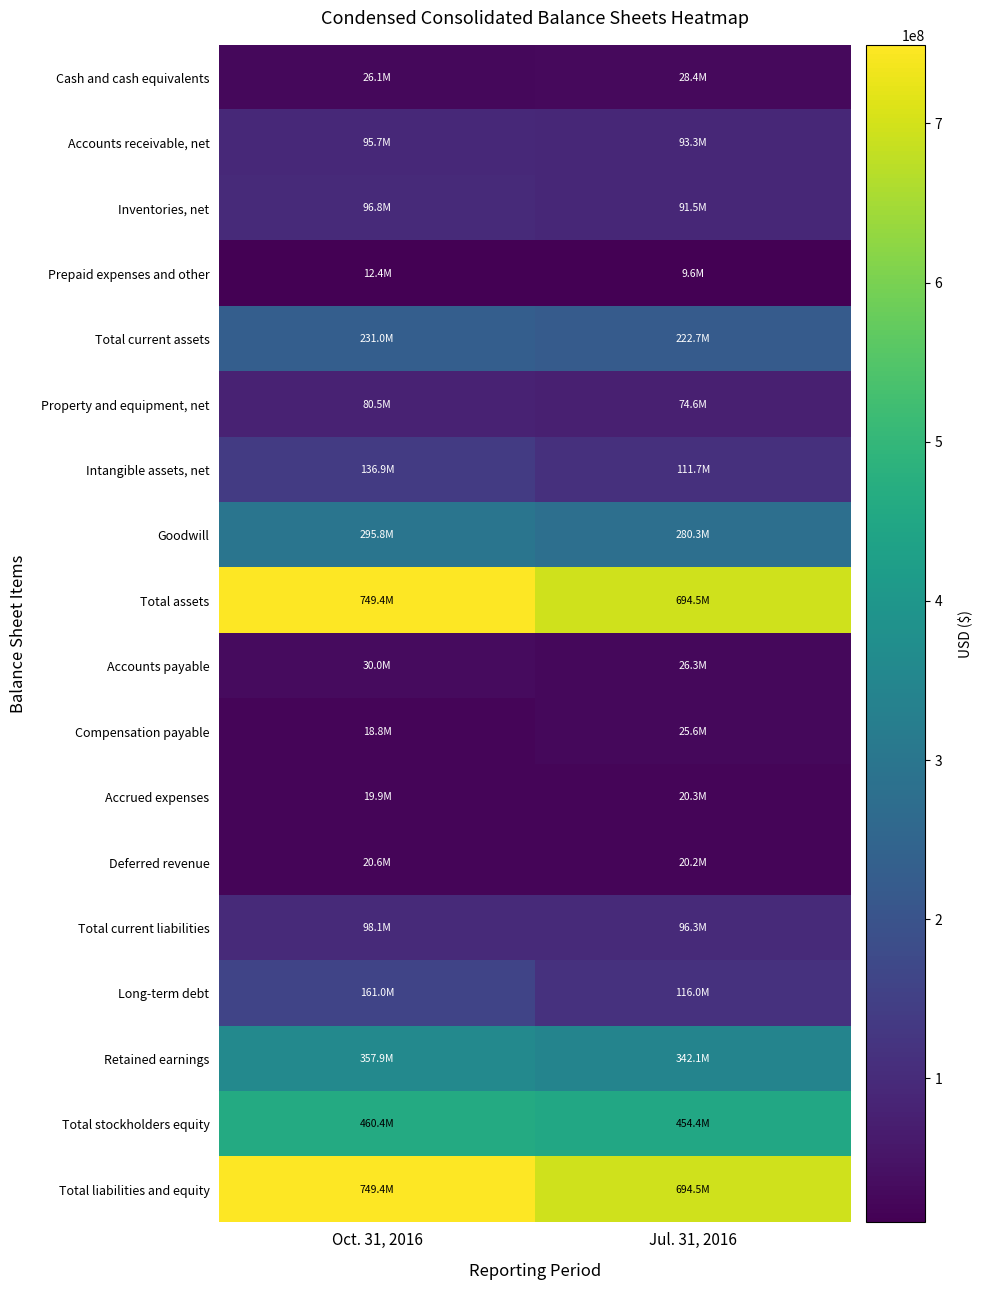

Between Oct. 31, 2016 and Jul. 31, 2016, which series saw the biggest shift?

Total assets